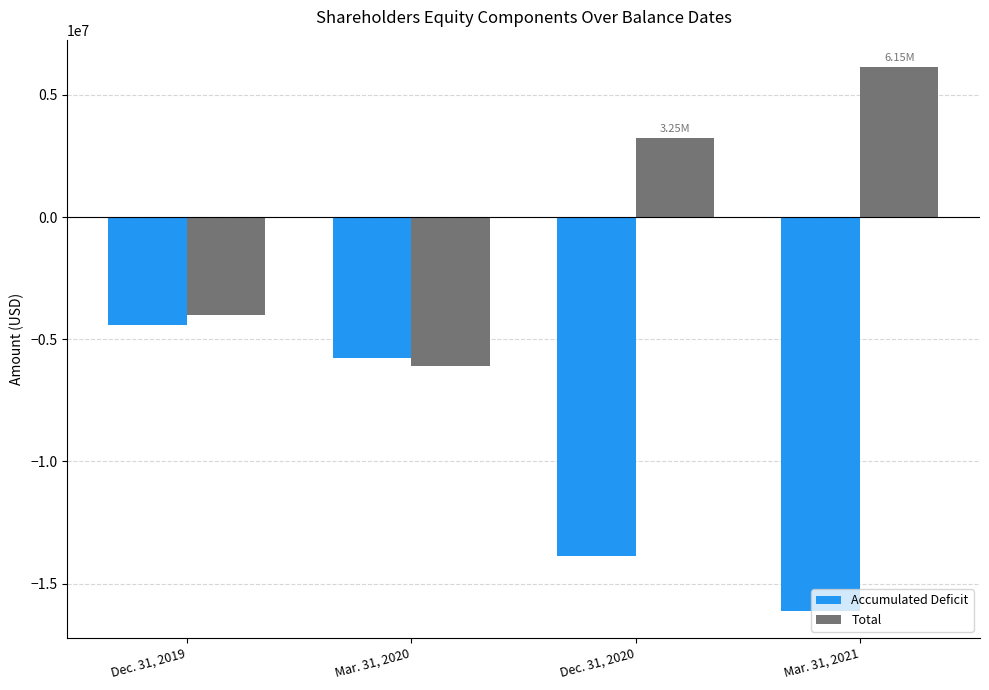

How many bars are there in total?

8